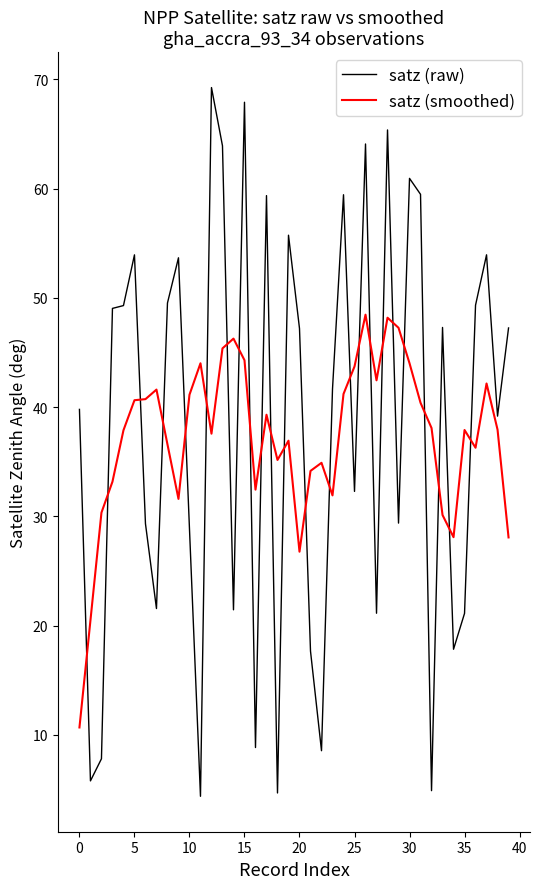

What is the difference between the maximum and minimum values in the satz (smoothed) series?

37.8